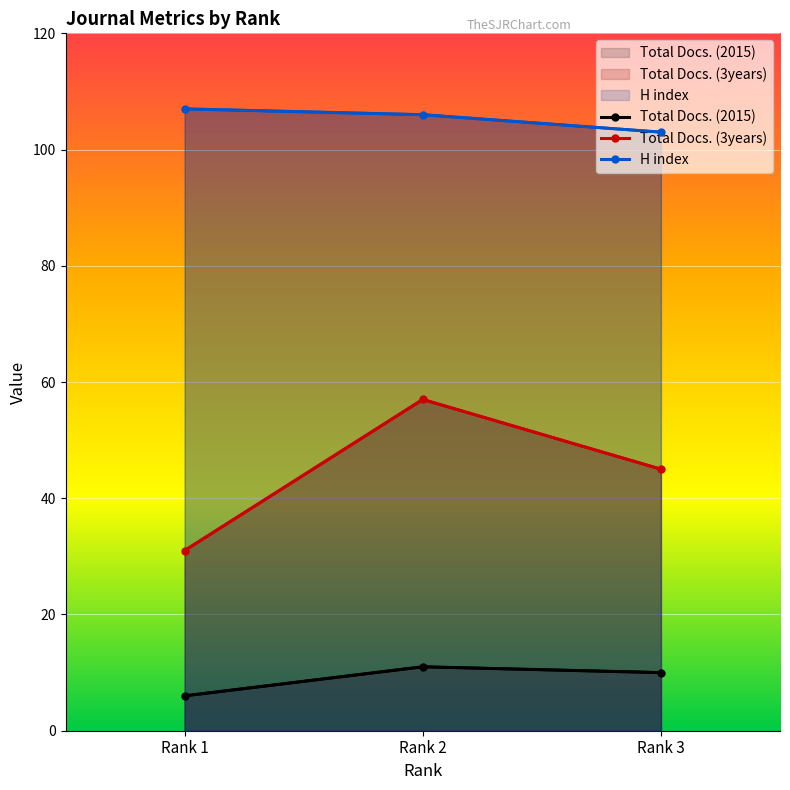

At how many categories does at least one series exceed 11?

3